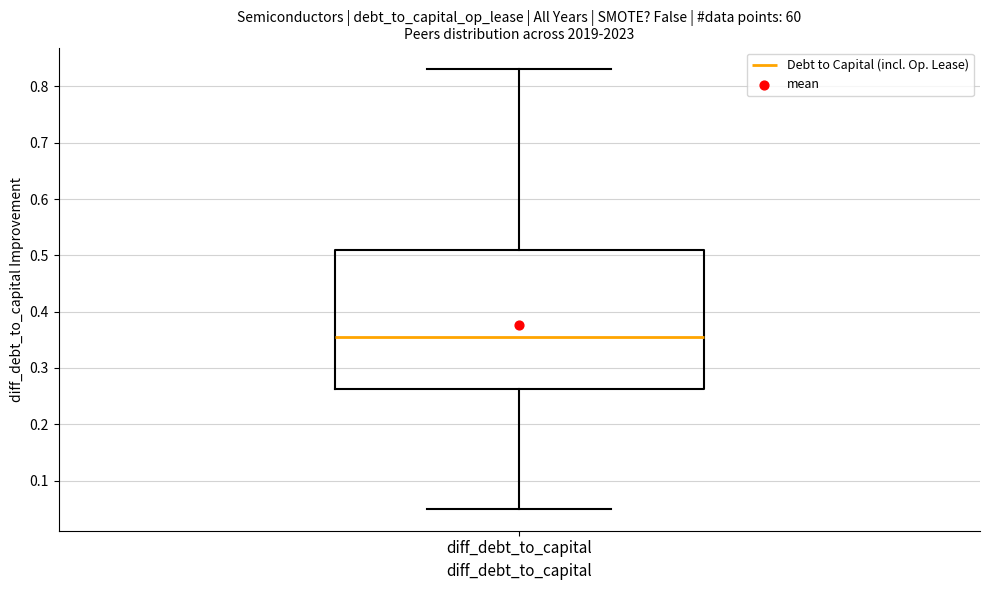

Read this box plot against the y-axis: the position of the median line, the range covered by the box, and the ends of both whiskers. The values are not printed on the chart, so give them approximately, as read against the axis.

median 0.36, box 0.26 to 0.51, whiskers 0.05 to 0.83